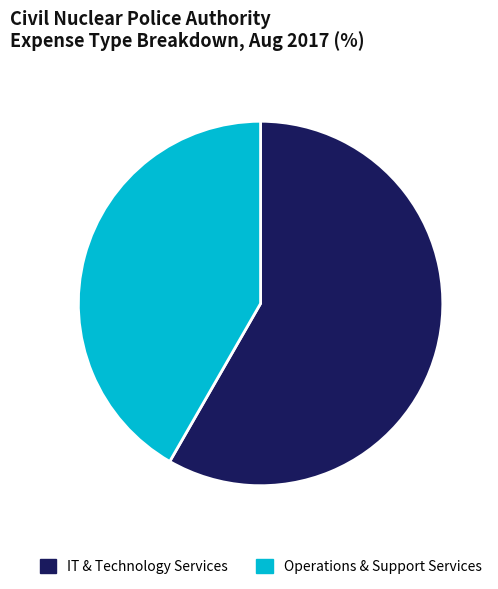

Is there any slice that represents more than half of the pie?

Yes